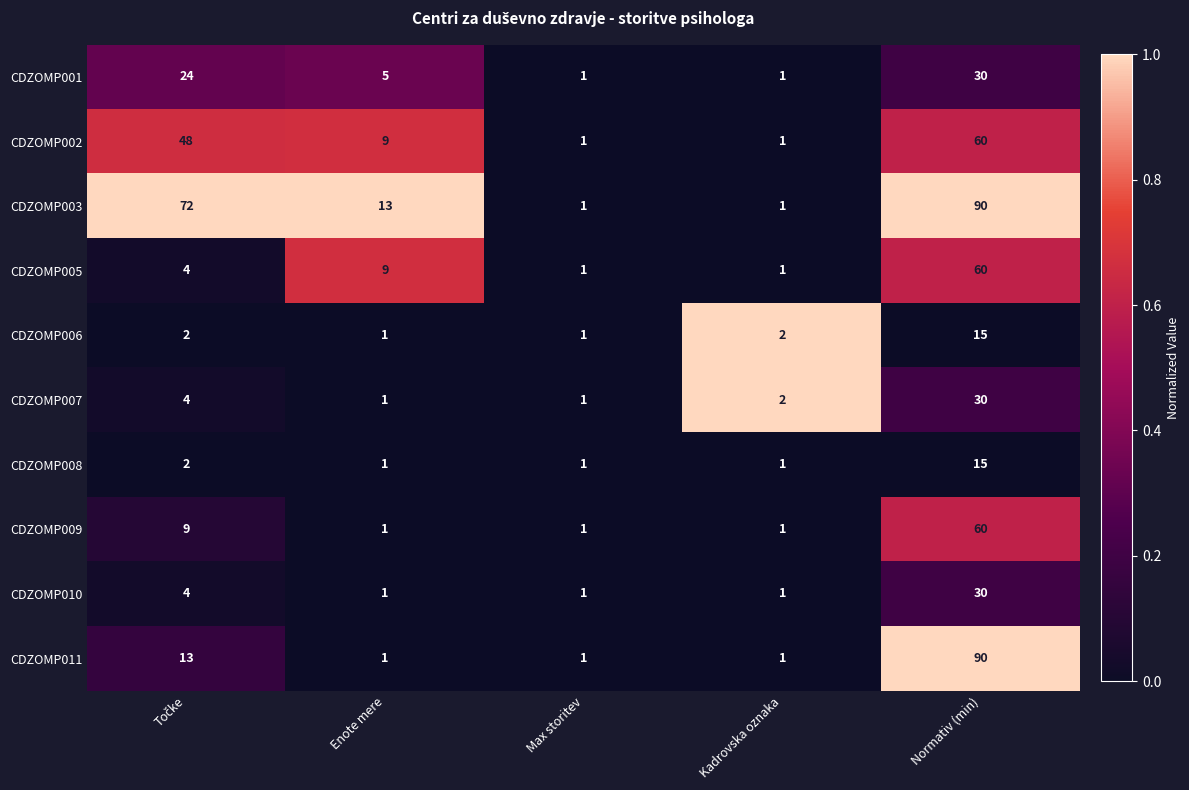

True or false: CDZOMP010 has a value of 0 at Max storitev.

False